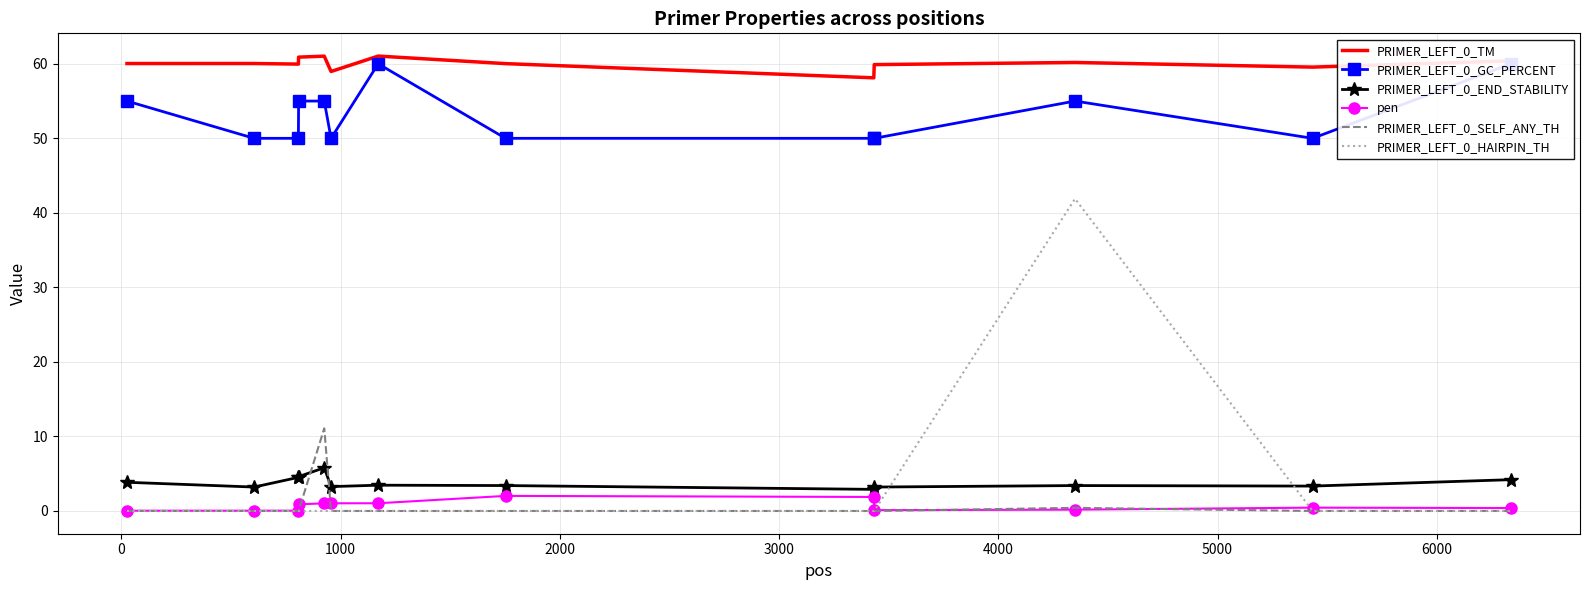

Reading left to right, what are all the values shown in this chart?

PRIMER_LEFT_0_TM: 60.0	60.0	60.0	60.9	61.0	59.0	61.0	60.0	58.1	59.9	60.2	59.6	60.4
PRIMER_LEFT_0_GC_PERCENT: 55.0	50.0	50.0	55.0	55.0	50.0	60.0	50.0	50.0	50.0	55.0	50.0	60.0
PRIMER_LEFT_0_END_STABILITY: 3.9	3.2	4.5	4.6	5.8	3.3	3.5	3.4	2.9	3.2	3.4	3.3	4.2
pen: 0.0	0.0	0.0	0.9	1.0	1.0	1.0	2.0	1.9	0.1	0.2	0.4	0.4
PRIMER_LEFT_0_SELF_ANY_TH: 0.0	0.0	0.0	0.0	11.1	0.0	0.0	0.0	0.0	0.0	0.4	0.0	0.0
PRIMER_LEFT_0_HAIRPIN_TH: 0.0	0.0	0.0	0.0	0.0	0.0	0.0	0.0	0.0	0.0	41.9	0.0	0.0